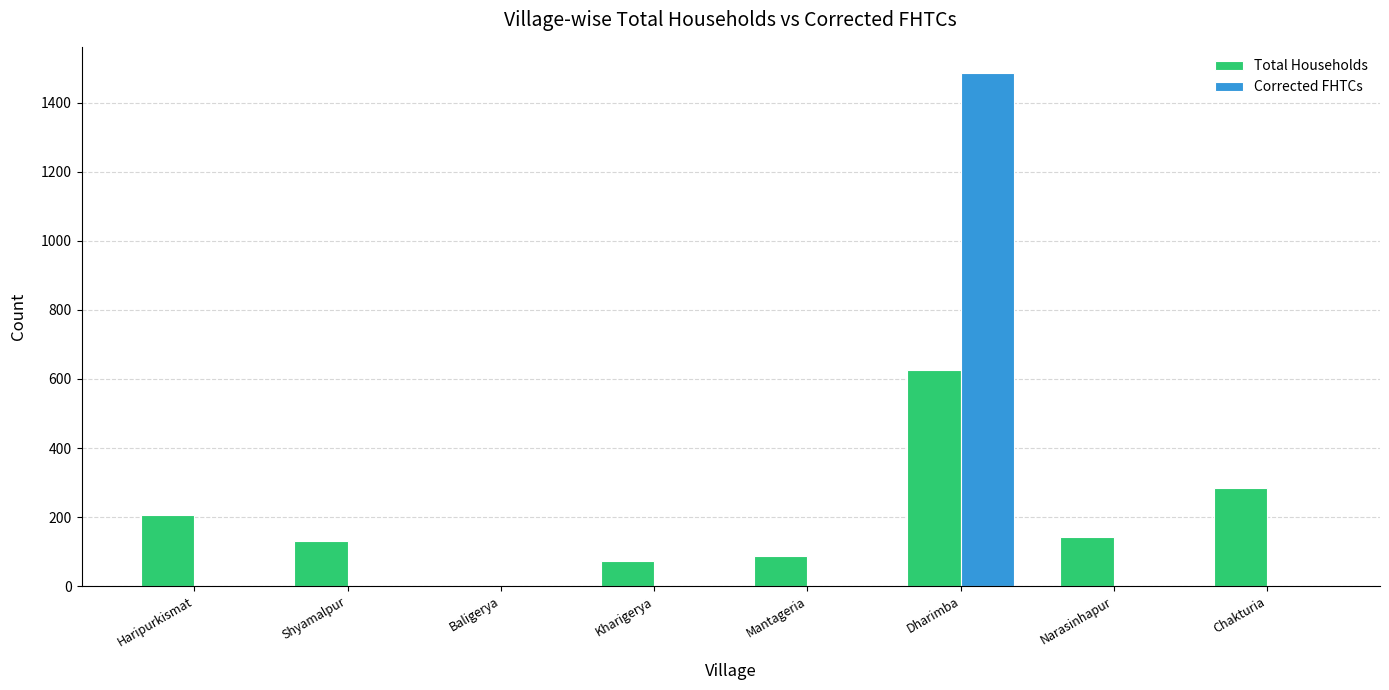

Is it true that Total Households equals 0 at Baligerya?

True